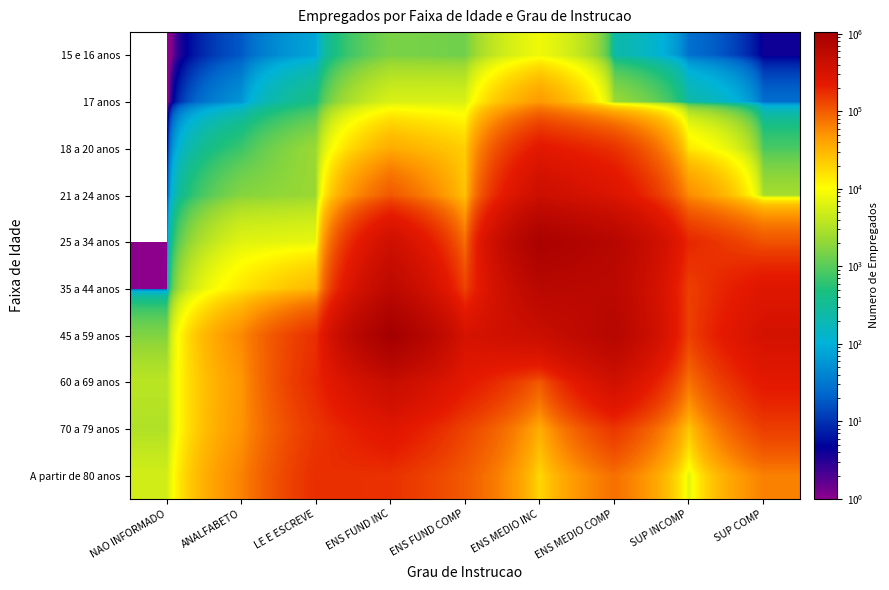

Reading left to right, list all the values displayed in this chart.

15 e 16 anos: NAO INFORMADO=0	ANALFABETO=18	LE E ESCREVE=79	ENS FUND INC=1529	ENS FUND COMP=1341	ENS MEDIO INC=8204	ENS MEDIO COMP=237	SUP INCOMP=27	SUP COMP=4
17 anos: NAO INFORMADO=0	ANALFABETO=57	LE E ESCREVE=449	ENS FUND INC=5783	ENS FUND COMP=5829	ENS MEDIO INC=47181	ENS MEDIO COMP=2306	SUP INCOMP=240	SUP COMP=26
18 a 20 anos: NAO INFORMADO=0	ANALFABETO=711	LE E ESCREVE=2293	ENS FUND INC=35991	ENS FUND COMP=21358	ENS MEDIO INC=241289	ENS MEDIO COMP=168377	SUP INCOMP=14247	SUP COMP=850
21 a 24 anos: NAO INFORMADO=0	ANALFABETO=1749	LE E ESCREVE=2244	ENS FUND INC=104693	ENS FUND COMP=24338	ENS MEDIO INC=416370	ENS MEDIO COMP=287137	SUP INCOMP=55849	SUP COMP=2642
25 a 34 anos: NAO INFORMADO=0	ANALFABETO=6488	LE E ESCREVE=7284	ENS FUND INC=387356	ENS FUND COMP=80328	ENS MEDIO INC=927120	ENS MEDIO COMP=677843	SUP INCOMP=189985	SUP COMP=112022
35 a 44 anos: NAO INFORMADO=1	ANALFABETO=14636	LE E ESCREVE=29931	ENS FUND INC=596311	ENS FUND COMP=135461	ENS MEDIO INC=648358	ENS MEDIO COMP=619998	SUP INCOMP=139138	SUP COMP=263328
45 a 59 anos: NAO INFORMADO=1642	ANALFABETO=57926	LE E ESCREVE=173080	ENS FUND INC=1052566	ENS FUND COMP=324866	ENS MEDIO INC=425464	ENS MEDIO COMP=692585	SUP INCOMP=136748	SUP COMP=338476
60 a 69 anos: NAO INFORMADO=3639	ANALFABETO=48665	LE E ESCREVE=188830	ENS FUND INC=458028	ENS FUND COMP=235586	ENS MEDIO INC=101724	ENS MEDIO COMP=374104	SUP INCOMP=74692	SUP COMP=235433
70 a 79 anos: NAO INFORMADO=3149	ANALFABETO=50391	LE E ESCREVE=159370	ENS FUND INC=259913	ENS FUND COMP=133805	ENS MEDIO INC=34010	ENS MEDIO COMP=156825	SUP INCOMP=23329	SUP COMP=143132
A partir de 80 anos: NAO INFORMADO=5126	ANALFABETO=62294	LE E ESCREVE=176275	ENS FUND INC=168414	ENS FUND COMP=101670	ENS MEDIO INC=18246	ENS MEDIO COMP=78740	SUP INCOMP=6616	SUP COMP=63679